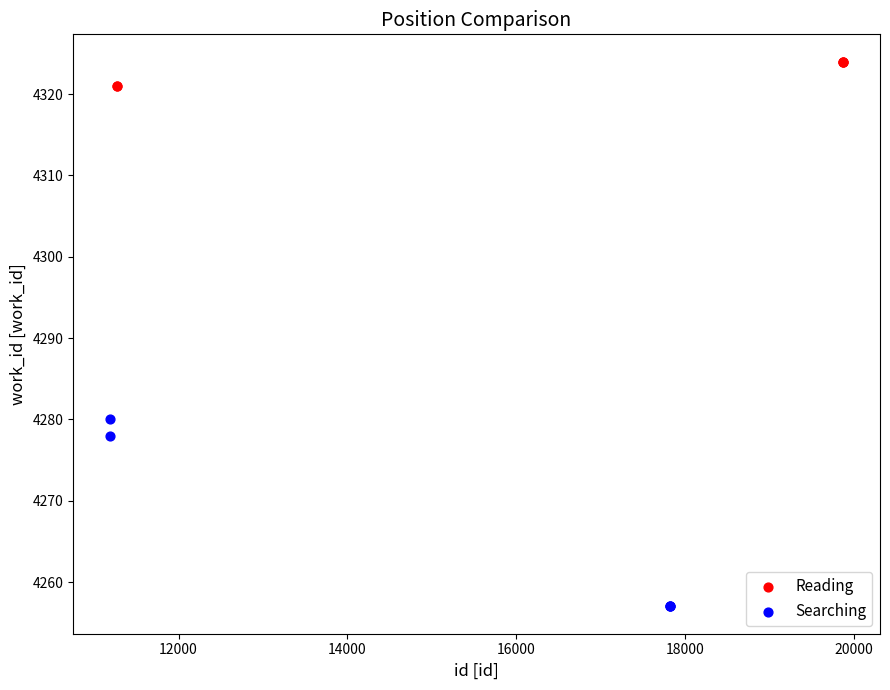

Which series reaches the minimum Y coordinate?

Searching